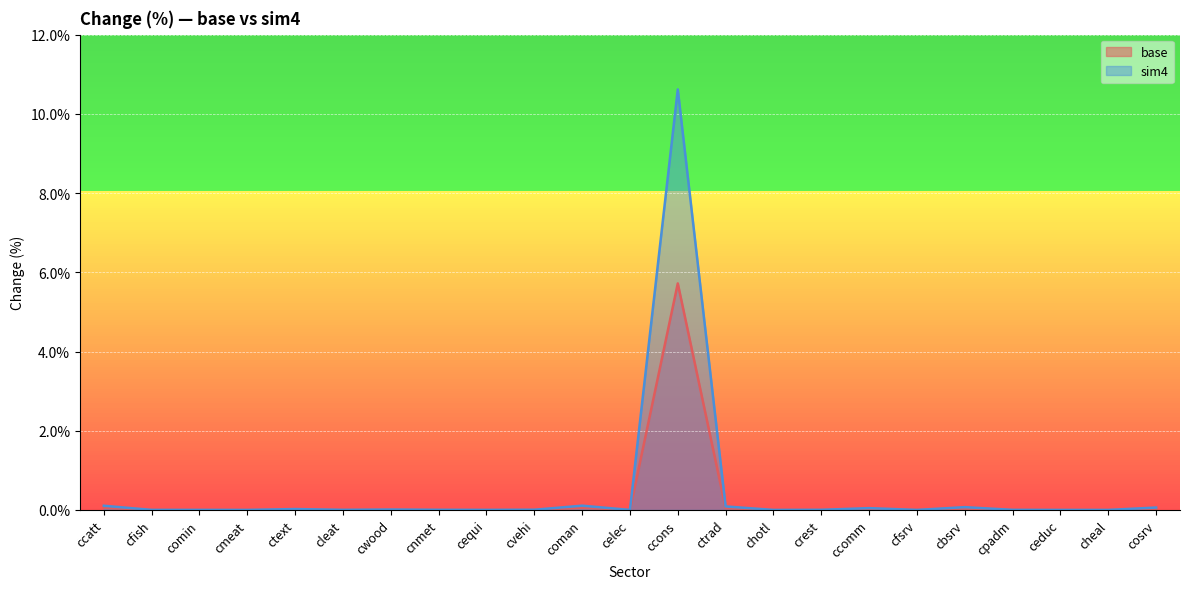

Which series changed the most between coman and ctrad?

sim4